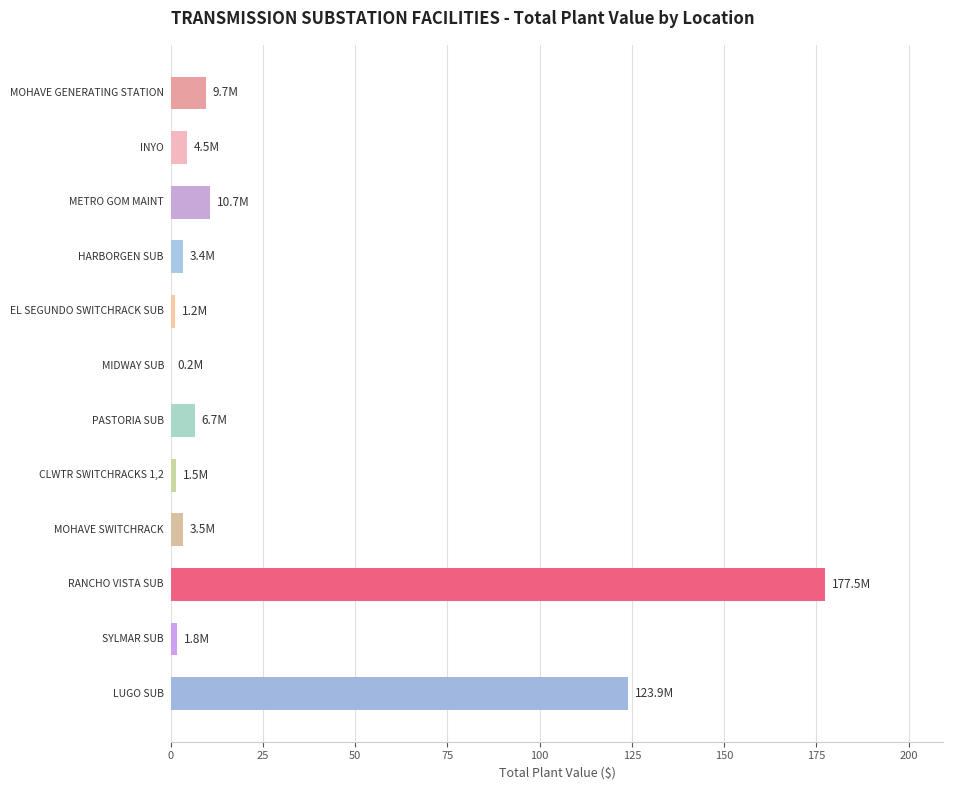

What is the greatest value displayed?

177.5